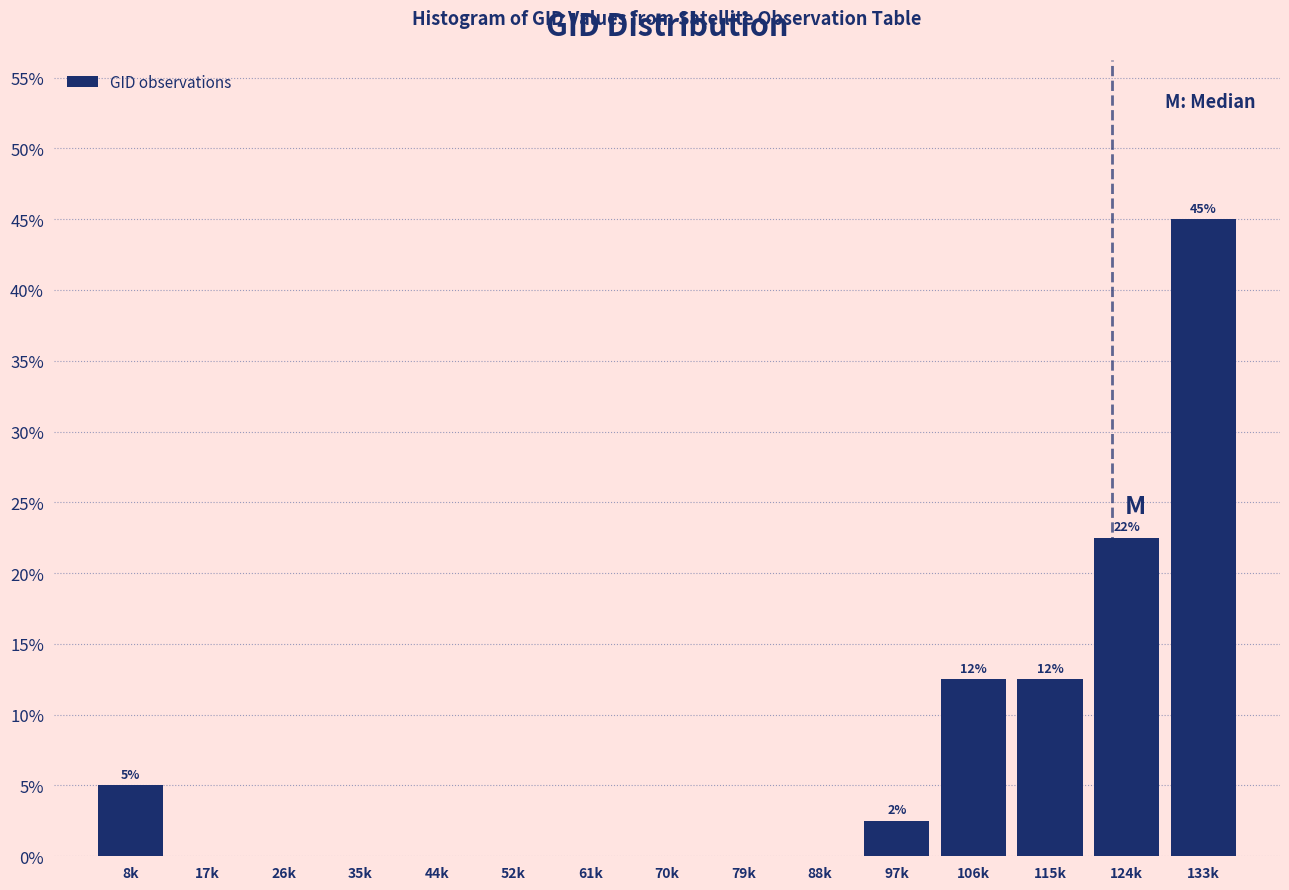

Reading left to right, list all the values displayed in this chart.

8k=5.0	17k=0.0	26k=0.0	35k=0.0	44k=0.0	52k=0.0	61k=0.0	70k=0.0	79k=0.0	88k=0.0	97k=2.5	106k=12.5	115k=12.5	124k=22.5	133k=45.0